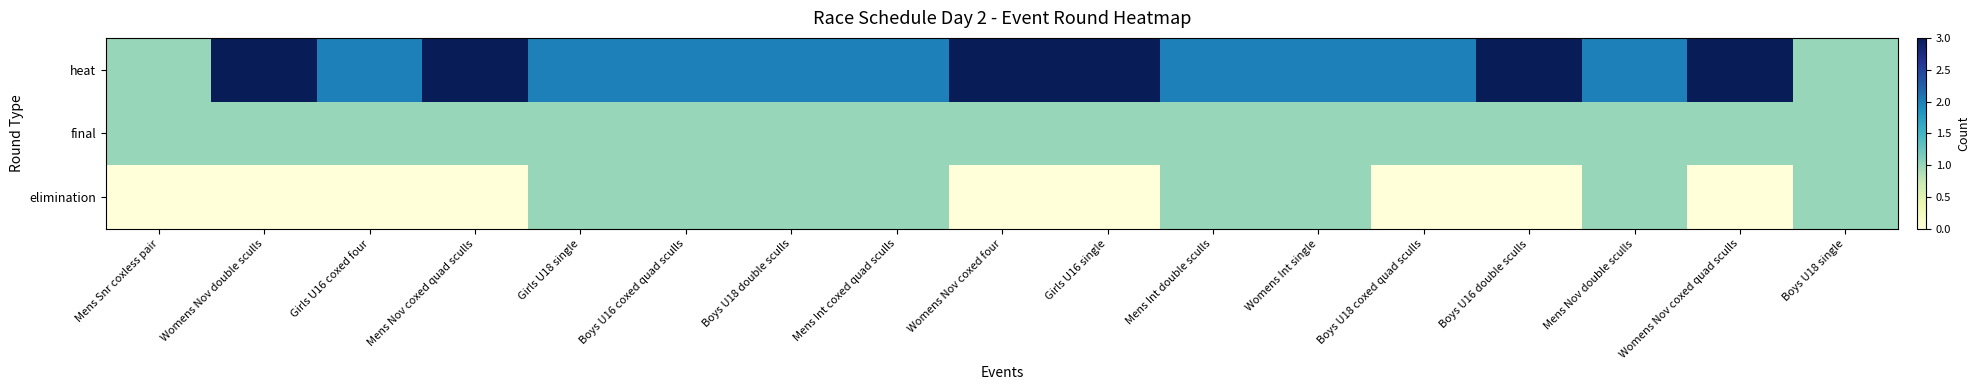

Reading right to left, what are all the values shown in this chart?

heat: Boys U18 single=1	Womens Nov coxed quad sculls=3	Mens Nov double sculls=2	Boys U16 double sculls=3	Boys U18 coxed quad sculls=2	Womens Int single=2	Mens Int double sculls=2	Girls U16 single=3	Womens Nov coxed four=3	Mens Int coxed quad sculls=2	Boys U18 double sculls=2	Boys U16 coxed quad sculls=2	Girls U18 single=2	Mens Nov coxed quad sculls=3	Girls U16 coxed four=2	Womens Nov double sculls=3	Mens Snr coxless pair=1
final: Boys U18 single=1	Womens Nov coxed quad sculls=1	Mens Nov double sculls=1	Boys U16 double sculls=1	Boys U18 coxed quad sculls=1	Womens Int single=1	Mens Int double sculls=1	Girls U16 single=1	Womens Nov coxed four=1	Mens Int coxed quad sculls=1	Boys U18 double sculls=1	Boys U16 coxed quad sculls=1	Girls U18 single=1	Mens Nov coxed quad sculls=1	Girls U16 coxed four=1	Womens Nov double sculls=1	Mens Snr coxless pair=1
elimination: Boys U18 single=1	Womens Nov coxed quad sculls=0	Mens Nov double sculls=1	Boys U16 double sculls=0	Boys U18 coxed quad sculls=0	Womens Int single=1	Mens Int double sculls=1	Girls U16 single=0	Womens Nov coxed four=0	Mens Int coxed quad sculls=1	Boys U18 double sculls=1	Boys U16 coxed quad sculls=1	Girls U18 single=1	Mens Nov coxed quad sculls=0	Girls U16 coxed four=0	Womens Nov double sculls=0	Mens Snr coxless pair=0